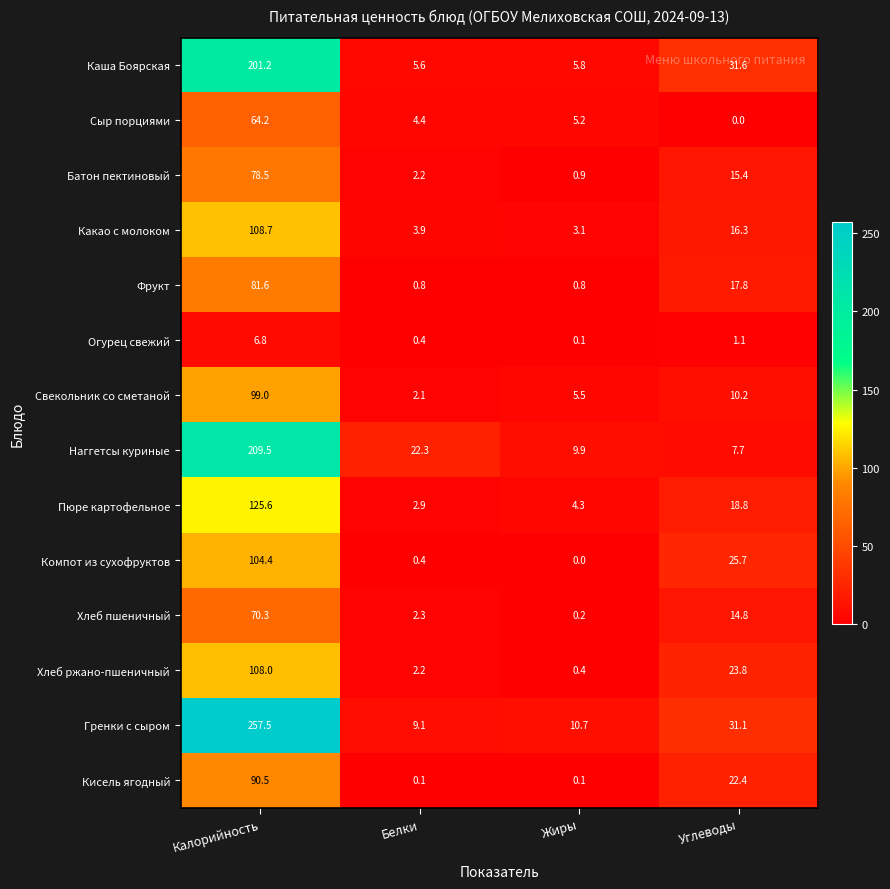

Rank the series at Калорийность from highest to lowest value.

Гренки с сыром, Наггетсы куриные, Каша Боярская, Пюре картофельное, Какао с молоком, Хлеб ржано-пшеничный, Компот из сухофруктов, Свекольник со сметаной, Кисель ягодный, Фрукт, Батон пектиновый, Хлеб пшеничный, Сыр порциями, Огурец свежий